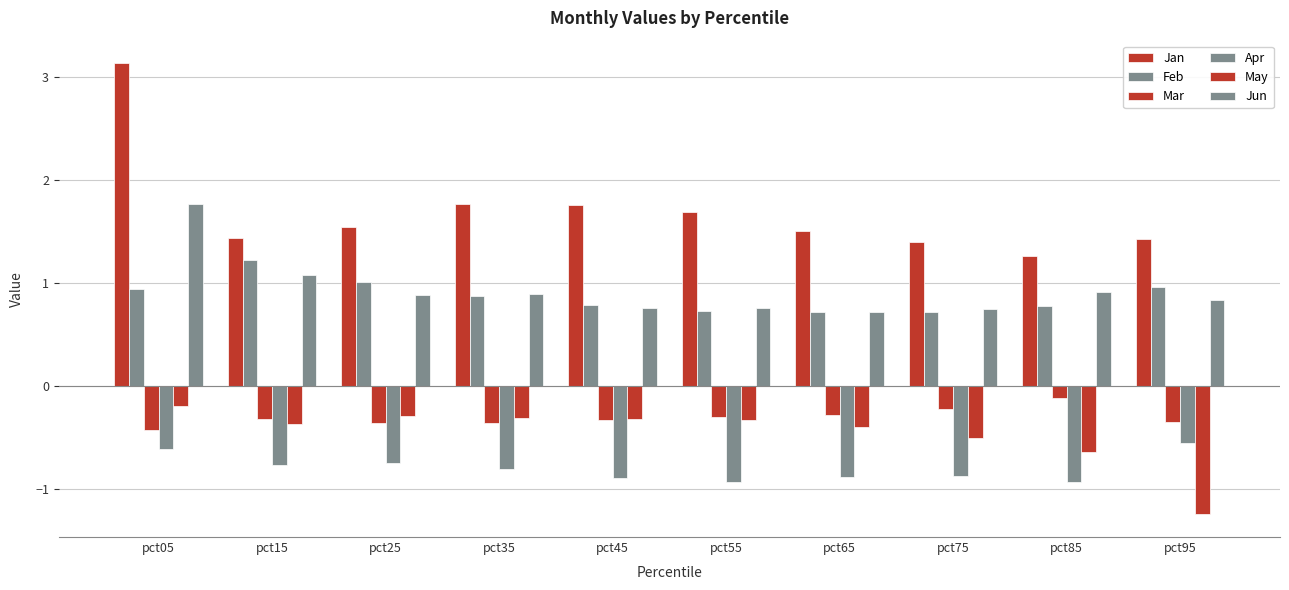

How many series are shown in this chart?

6